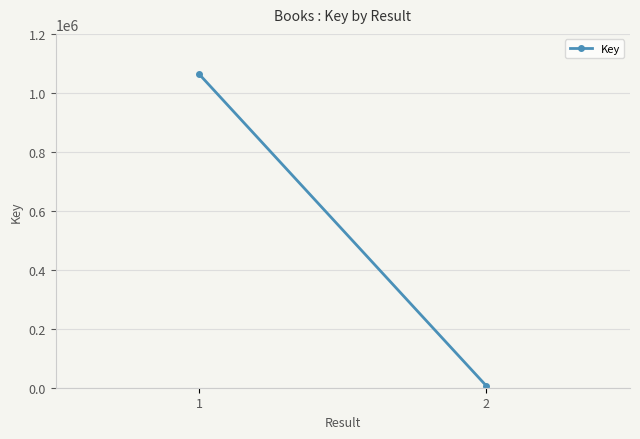

Is this an area chart (filled region under the line)?

No